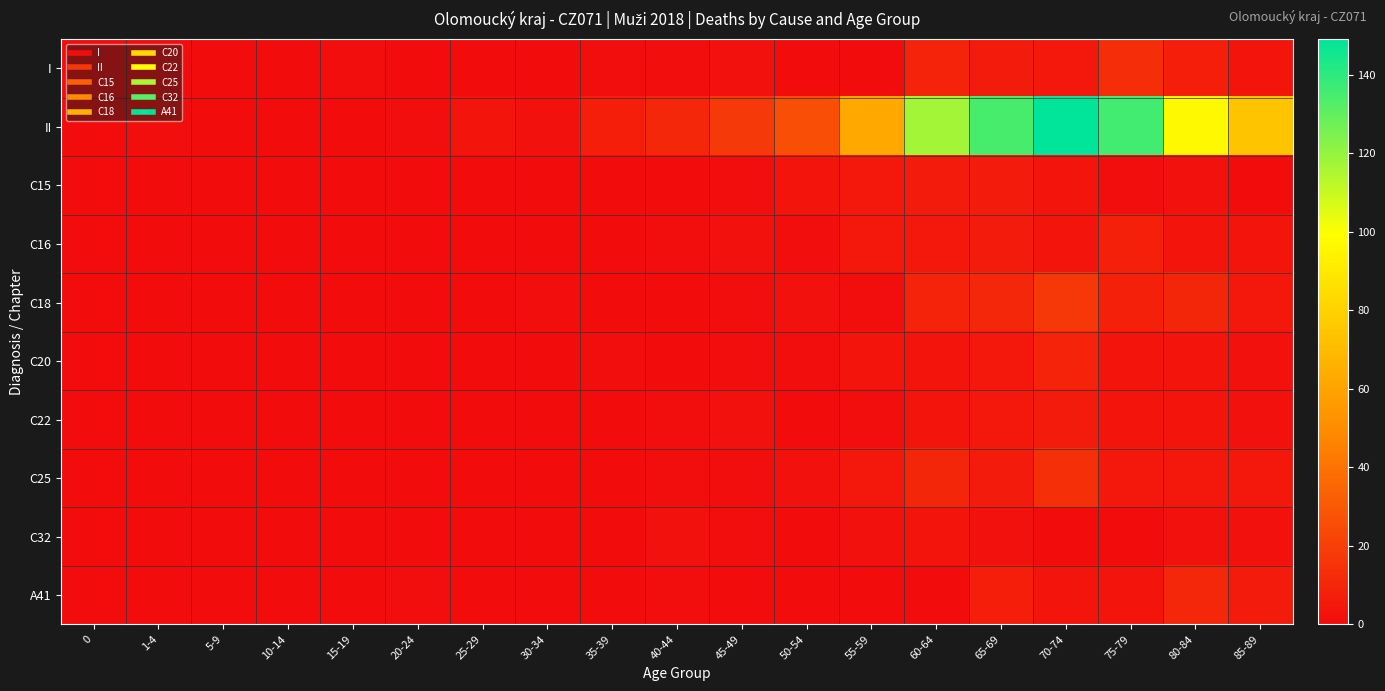

Reading right to left, extract all data points from this chart.

I: 85-89=3	80-84=7	75-79=13	70-74=5	65-69=6	60-64=9	55-59=0	50-54=0	45-49=2	40-44=1	35-39=1	30-34=0	25-29=0	20-24=0	15-19=1	10-14=0	5-9=0	1-4=0	0=0
II: 85-89=74	80-84=97	75-79=136	70-74=149	65-69=135	60-64=117	55-59=62	50-54=26	45-49=18	40-44=11	35-39=7	30-34=2	25-29=3	20-24=1	15-19=0	10-14=0	5-9=0	1-4=1	0=0
C15: 85-89=0	80-84=2	75-79=1	70-74=4	65-69=6	60-64=6	55-59=5	50-54=3	45-49=1	40-44=0	35-39=0	30-34=0	25-29=0	20-24=0	15-19=0	10-14=0	5-9=0	1-4=0	0=0
C16: 85-89=3	80-84=3	75-79=8	70-74=4	65-69=6	60-64=5	55-59=5	50-54=1	45-49=2	40-44=1	35-39=0	30-34=0	25-29=0	20-24=0	15-19=0	10-14=0	5-9=0	1-4=0	0=0
C18: 85-89=5	80-84=10	75-79=8	70-74=17	65-69=11	60-64=9	55-59=1	50-54=2	45-49=1	40-44=0	35-39=0	30-34=1	25-29=0	20-24=0	15-19=0	10-14=0	5-9=0	1-4=0	0=0
C20: 85-89=2	80-84=4	75-79=3	70-74=9	65-69=5	60-64=3	55-59=4	50-54=1	45-49=1	40-44=0	35-39=1	30-34=0	25-29=0	20-24=0	15-19=0	10-14=0	5-9=0	1-4=0	0=0
C22: 85-89=2	80-84=3	75-79=3	70-74=6	65-69=5	60-64=3	55-59=1	50-54=0	45-49=2	40-44=1	35-39=0	30-34=0	25-29=0	20-24=0	15-19=0	10-14=0	5-9=0	1-4=0	0=0
C25: 85-89=5	80-84=5	75-79=5	70-74=14	65-69=6	60-64=10	55-59=5	50-54=2	45-49=1	40-44=1	35-39=0	30-34=0	25-29=0	20-24=0	15-19=0	10-14=0	5-9=0	1-4=0	0=0
C32: 85-89=2	80-84=2	75-79=0	70-74=0	65-69=2	60-64=3	55-59=2	50-54=0	45-49=1	40-44=2	35-39=0	30-34=0	25-29=0	20-24=0	15-19=0	10-14=0	5-9=0	1-4=0	0=0
A41: 85-89=6	80-84=11	75-79=4	70-74=3	65-69=7	60-64=0	55-59=0	50-54=0	45-49=0	40-44=1	35-39=0	30-34=0	25-29=0	20-24=1	15-19=0	10-14=0	5-9=0	1-4=0	0=0